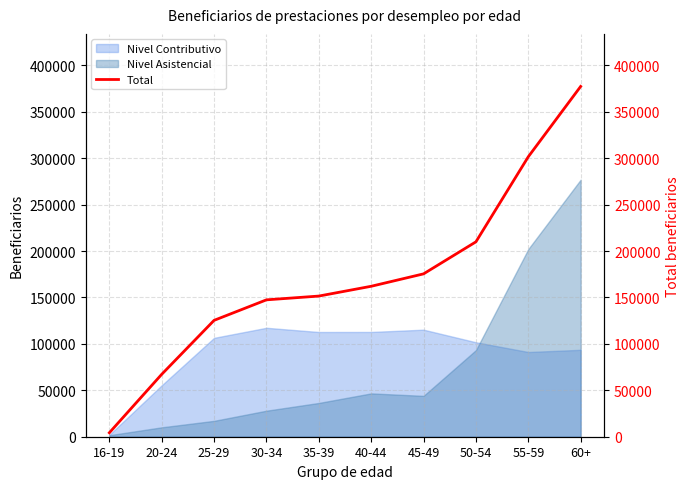

The value of Nivel Asistencial at 30-34 is 12105. True or false?

False